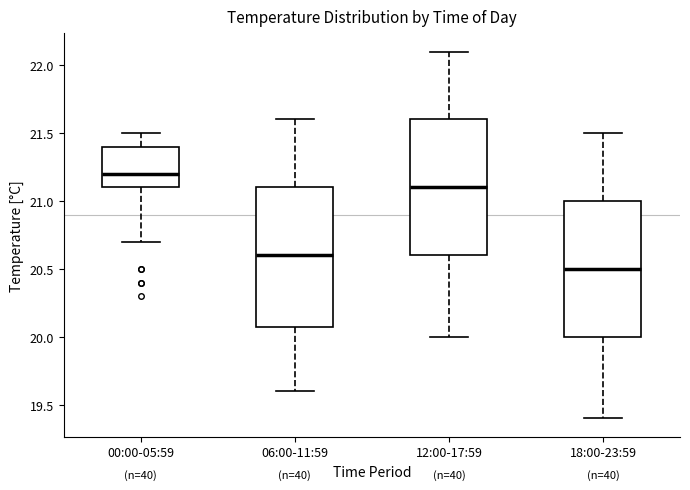

Reading left to right, transcribe this box plot: for each box, give where its median line is, the range the box spans, and where its two whiskers end, as read against the y-axis. The values are not printed on the chart, so give them approximately, as read against the axis.

00:00-05:59: median 21.2, box 21.1 to 21.4, whiskers 20.7 to 21.5
06:00-11:59: median 20.6, box 20.1 to 21.1, whiskers 19.6 to 21.6
12:00-17:59: median 21.1, box 20.6 to 21.6, whiskers 20.0 to 22.1
18:00-23:59: median 20.5, box 20.0 to 21.0, whiskers 19.4 to 21.5